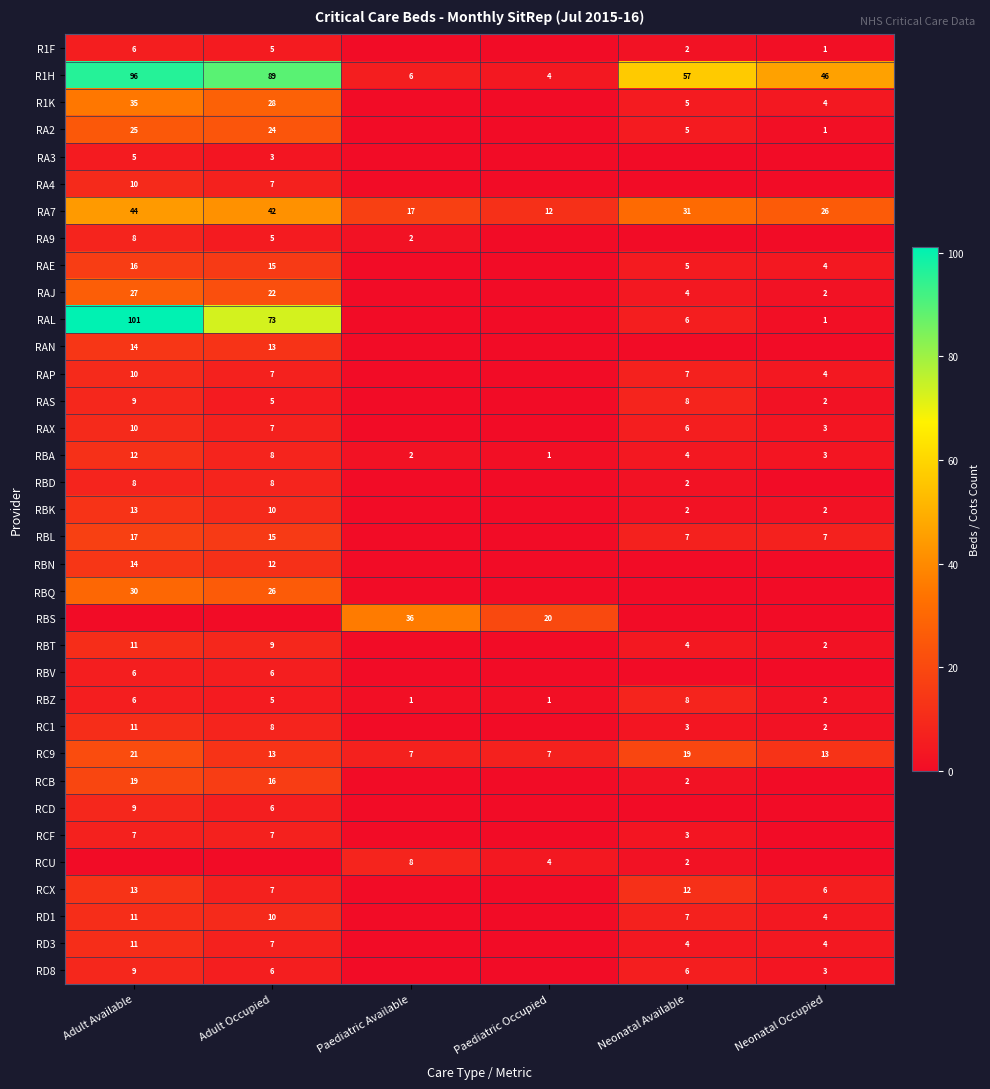

At how many categories does at least one series exceed 9?

6